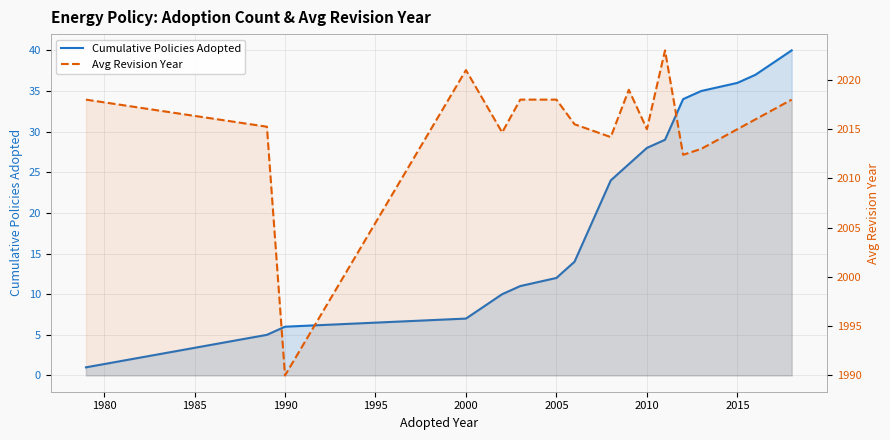

What is the value of the Cumulative Policies Adopted point at the 16th from the left?

37.0